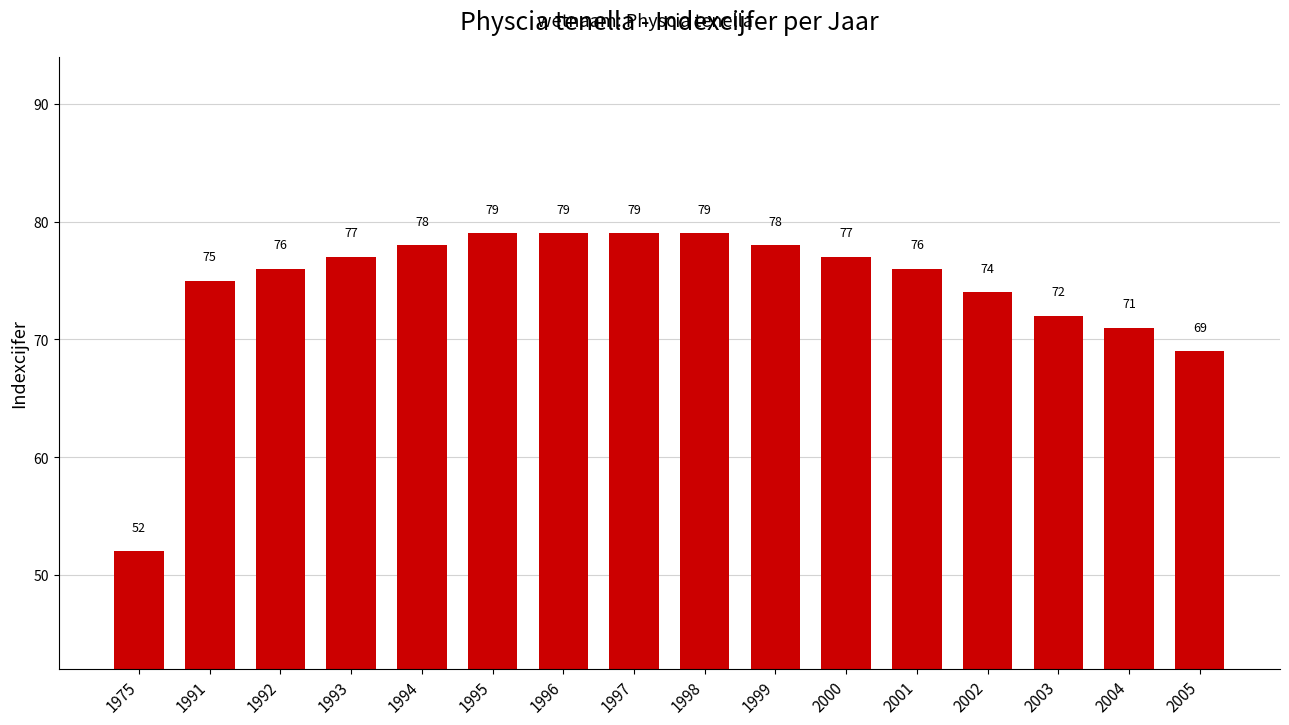

Count the number of data series in this chart.

1